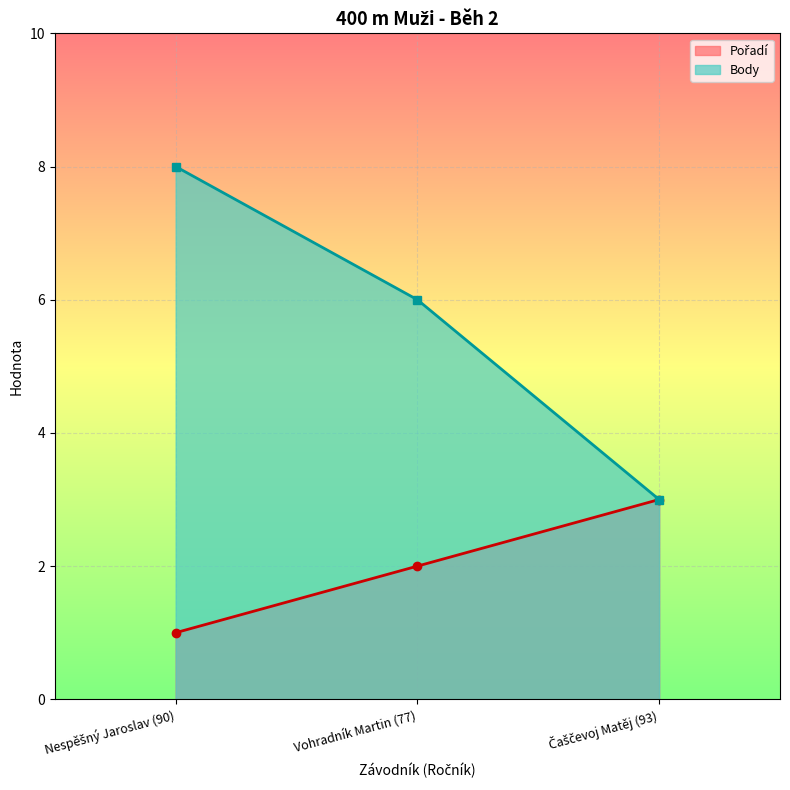

Reading right to left, list all the values displayed in this chart.

Pořadí: Čaščevoj Matěj (93)=3	Vohradník Martin (77)=2	Nespěšný Jaroslav (90)=1
Body: Čaščevoj Matěj (93)=3	Vohradník Martin (77)=6	Nespěšný Jaroslav (90)=8